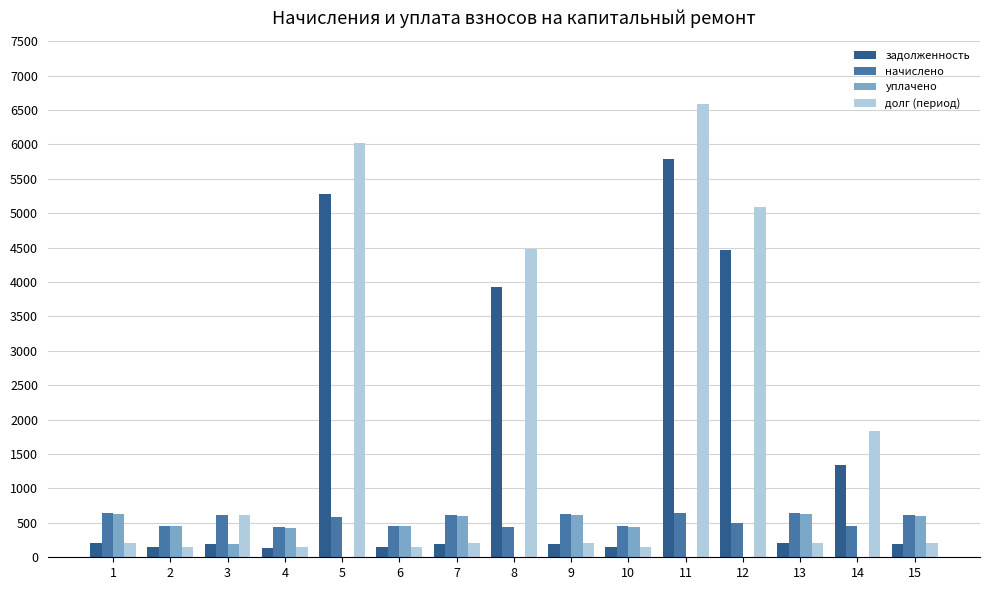

Is it true that начислено equals 191.9 at 6?

False